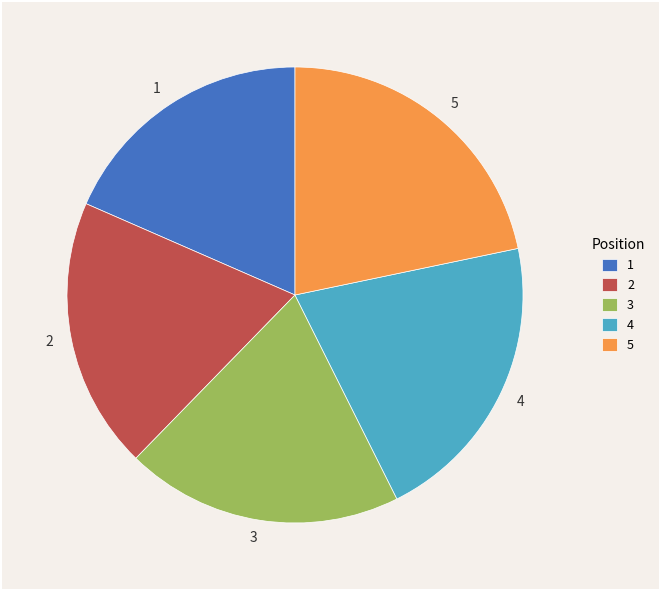

Is it true that 5 is 22% of the pie?

True